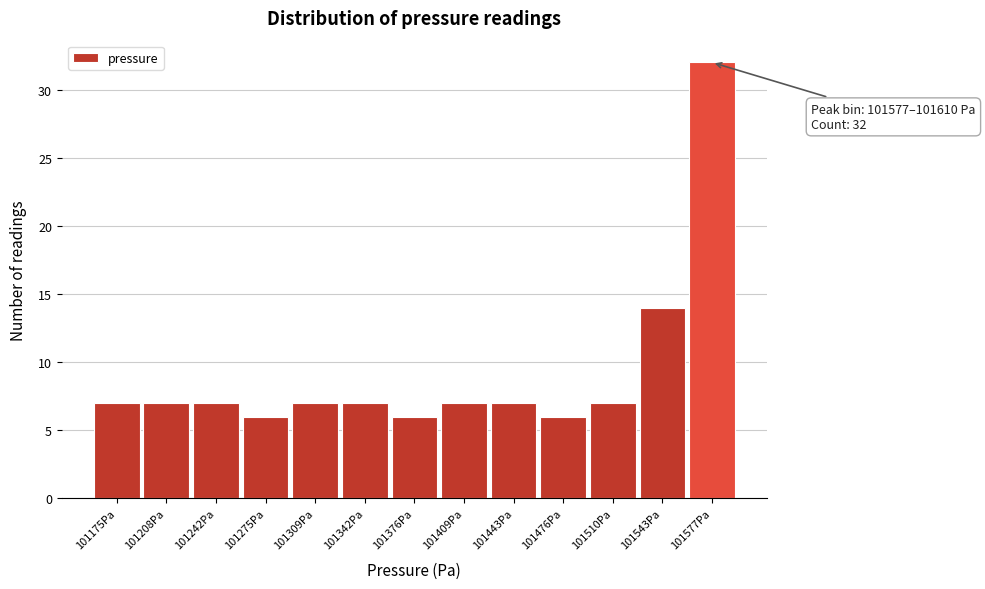

Reading left to right, what are all the values shown in this chart?

7	7	7	6	7	7	6	7	7	6	7	14	32